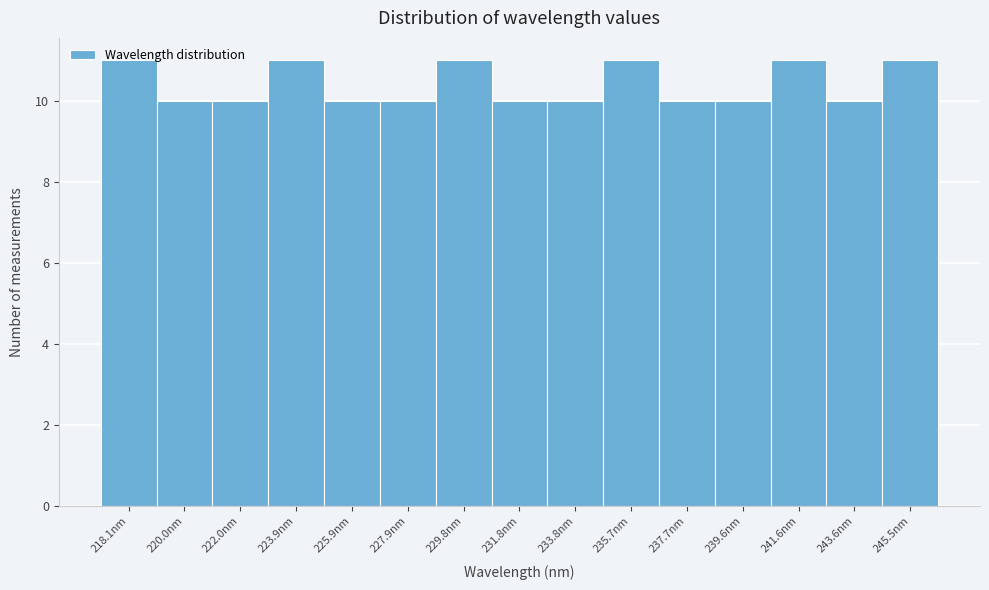

The value at 233.8nm is 10. True or false?

True